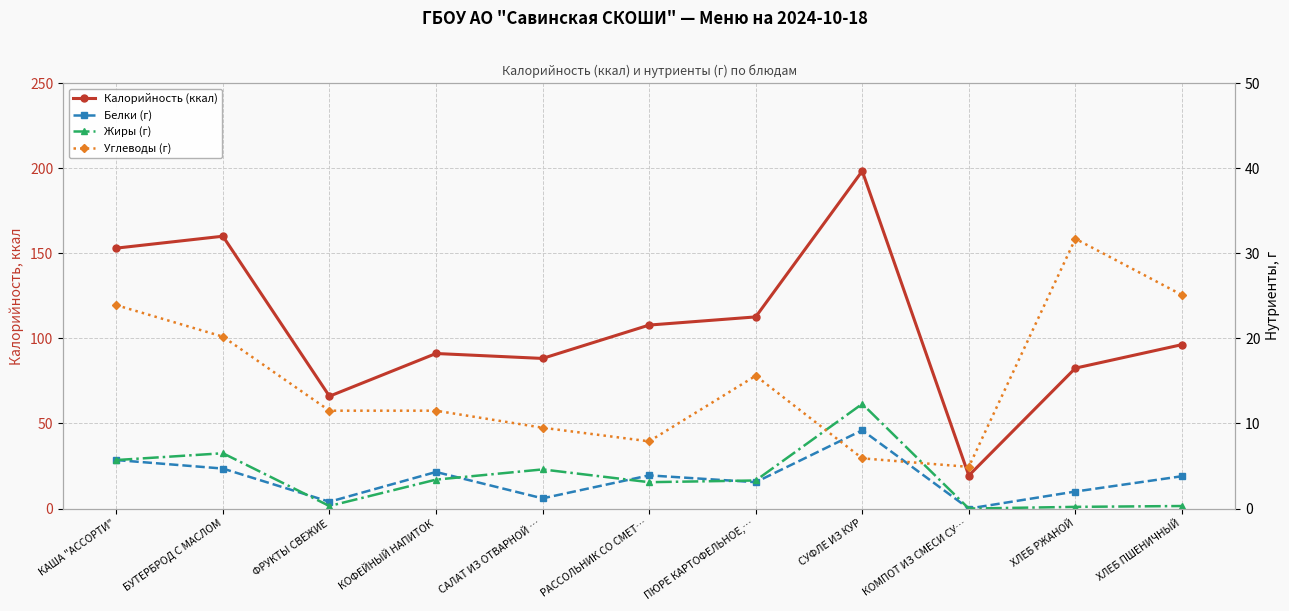

Which series has the largest range (max minus min)?

Калорийность (ккал)